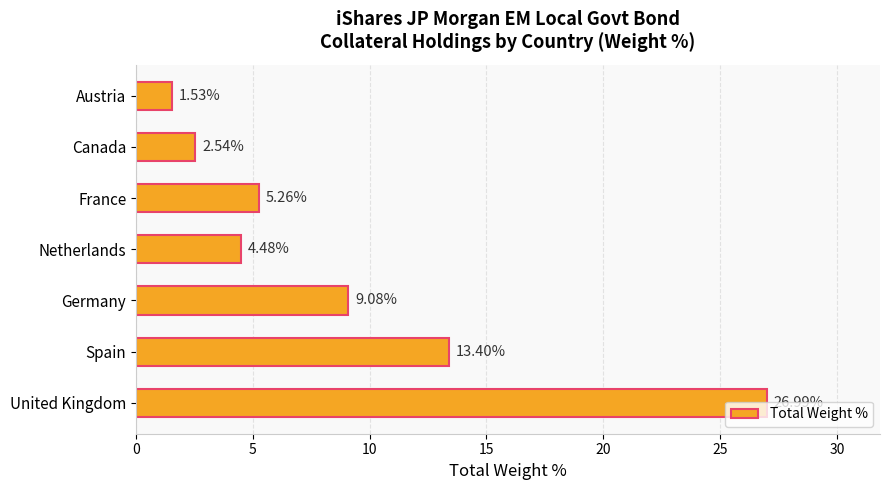

What is the difference between the second highest and minimum values?

11.9